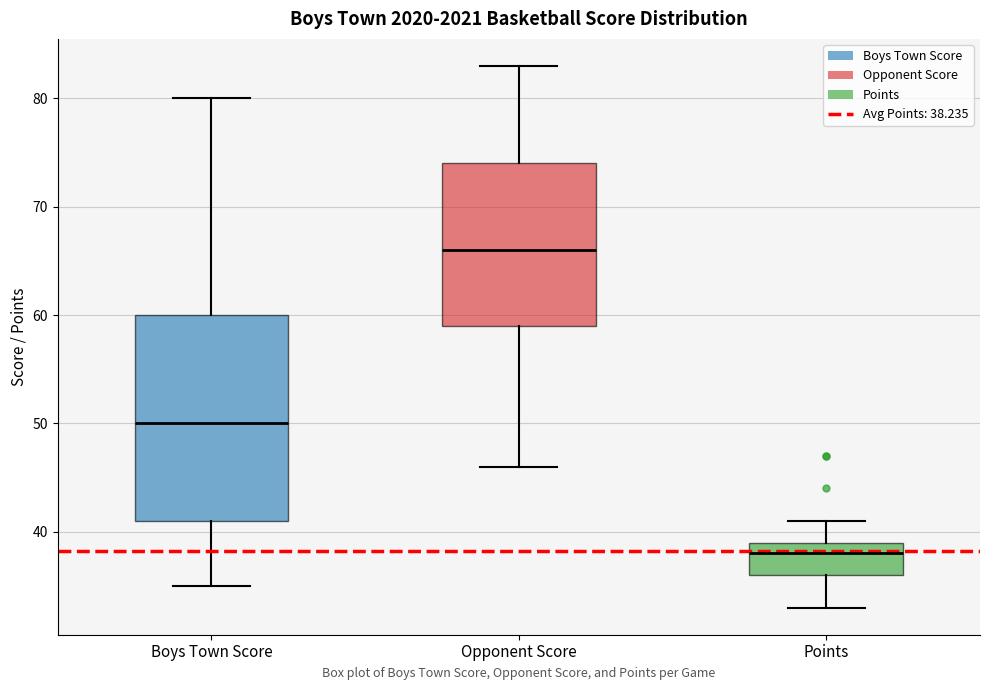

Reading left to right, read every box against the y-axis: the position of its median line, the range the box covers, and the ends of its whiskers. The values are not printed on the chart, so give them approximately, as read against the axis.

Boys Town Score: median 50, box 41 to 60, whiskers 35 to 80
Opponent Score: median 66, box 59 to 74, whiskers 46 to 83
Points: median 38, box 36 to 39, whiskers 33 to 41